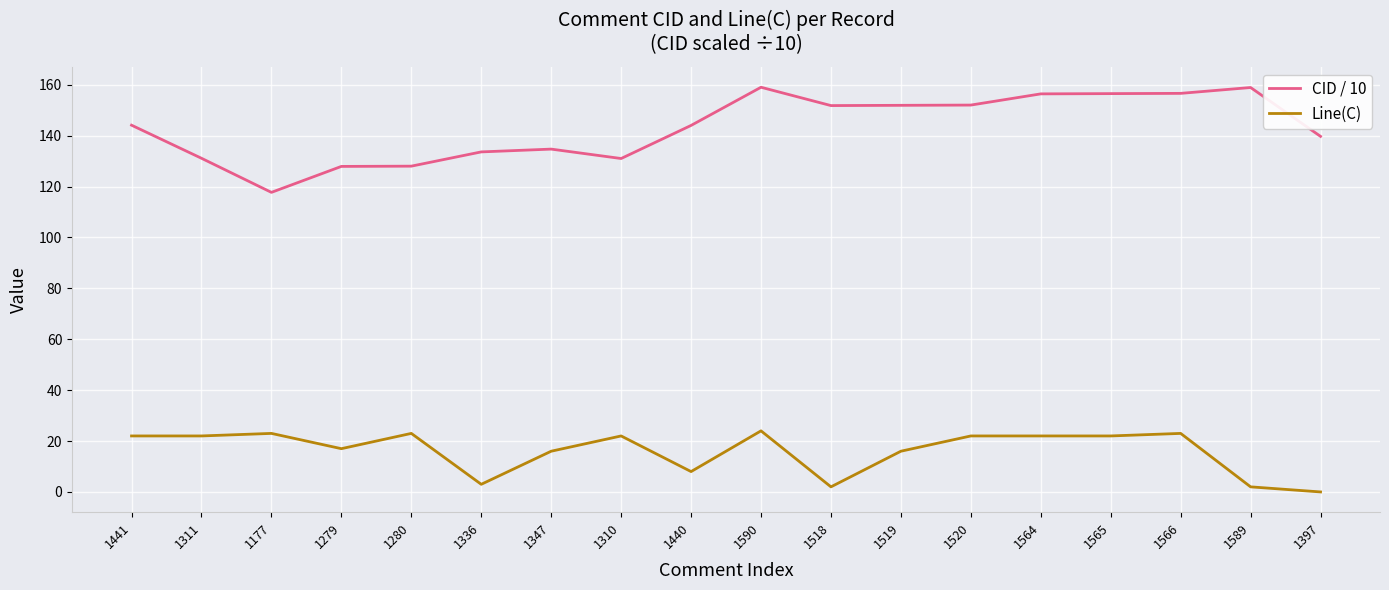

What position from the left is 1589?

17